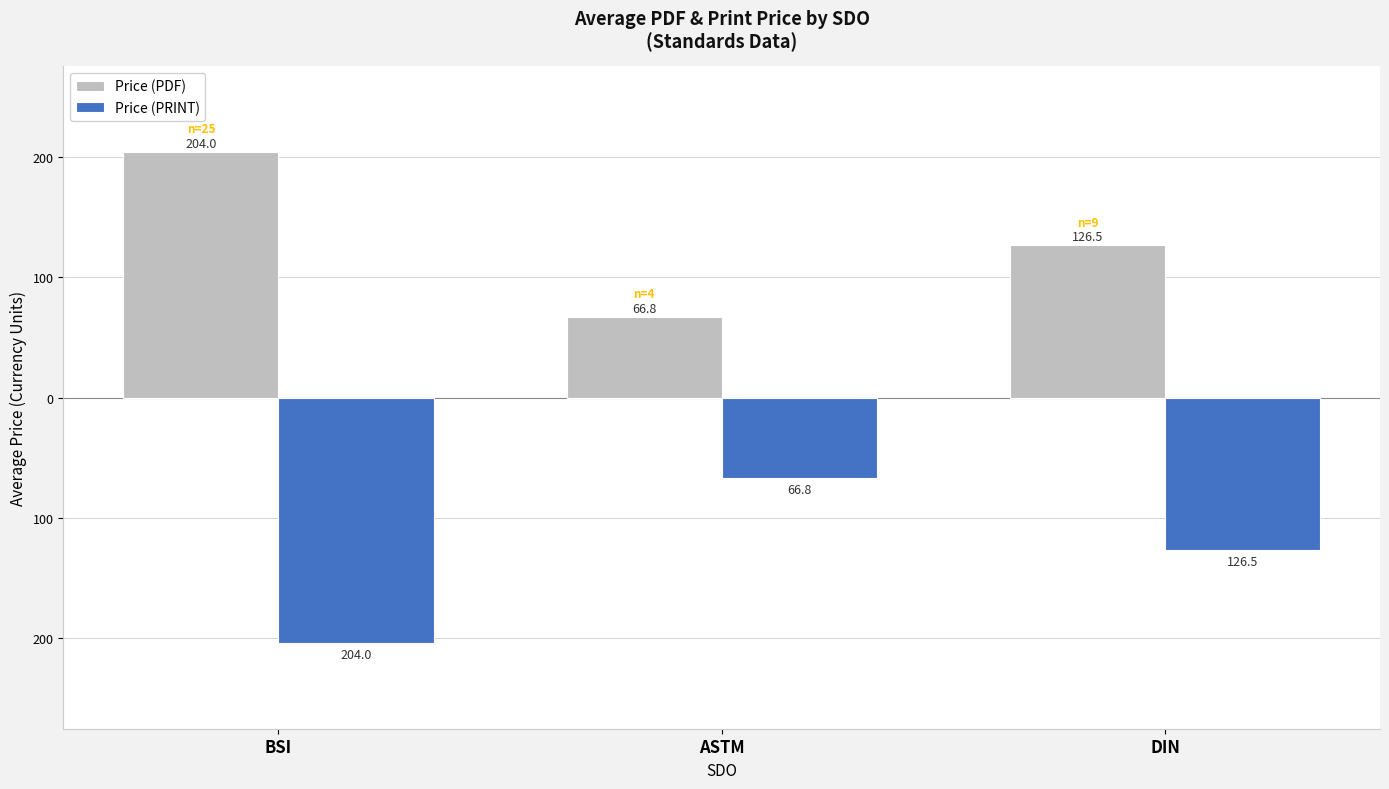

True or false: Price (PDF) has a value of 126.5 at DIN.

True